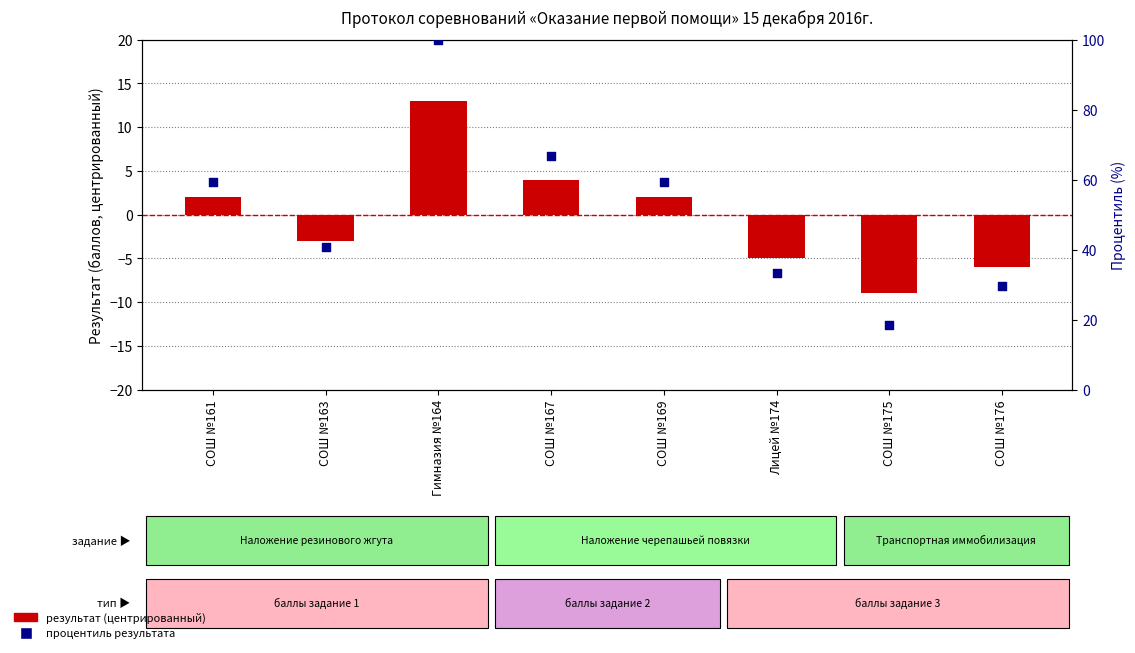

Which series contains the highest Y value?

процентиль результата